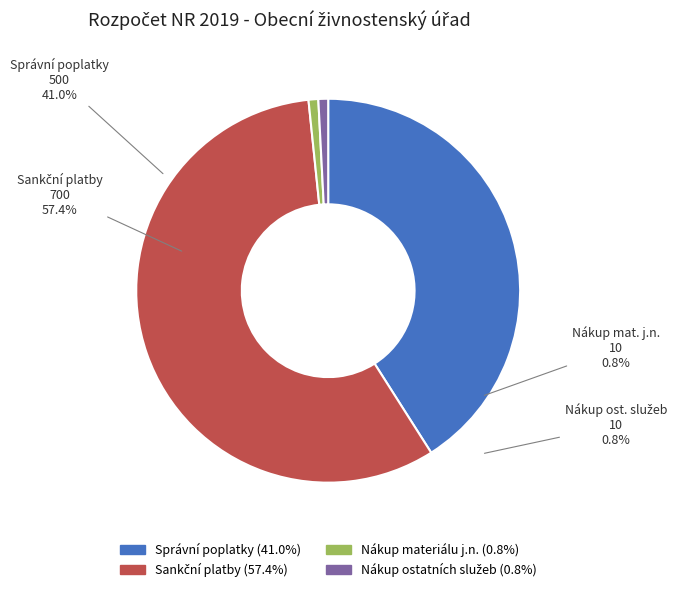

Is there any slice that represents more than half of the pie?

Yes